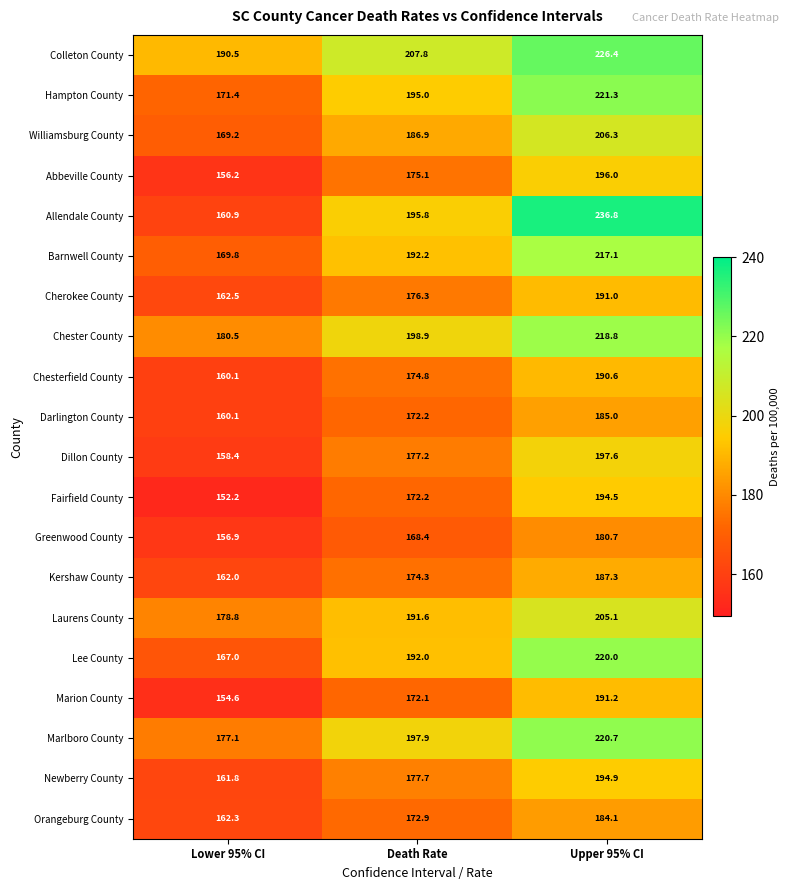

How many categories are shown in the chart?

3